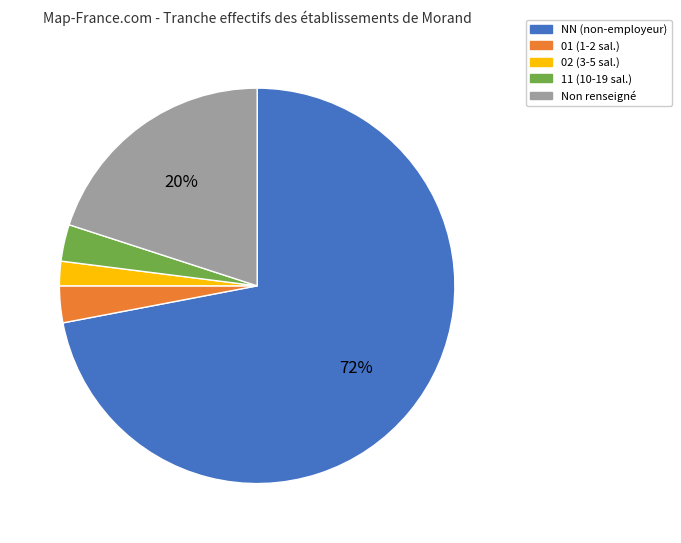

Does any single category account for the majority?

Yes